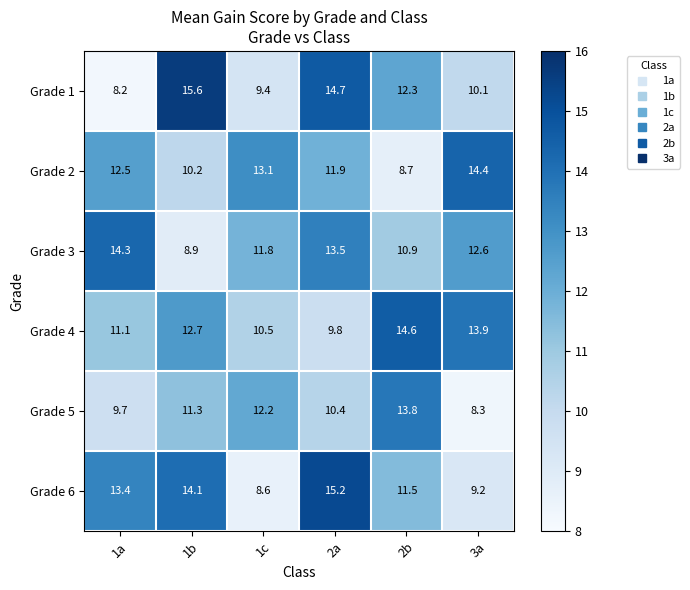

What is the spread (max minus min) of values at 1b?

6.7